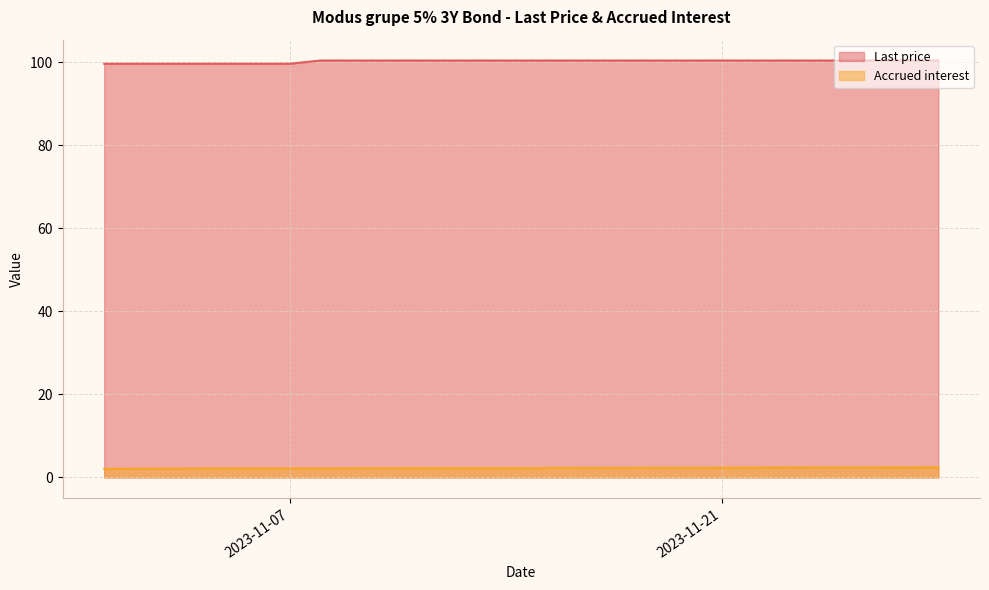

What is the approximate value of Last price at 2023-11-01?

99.7